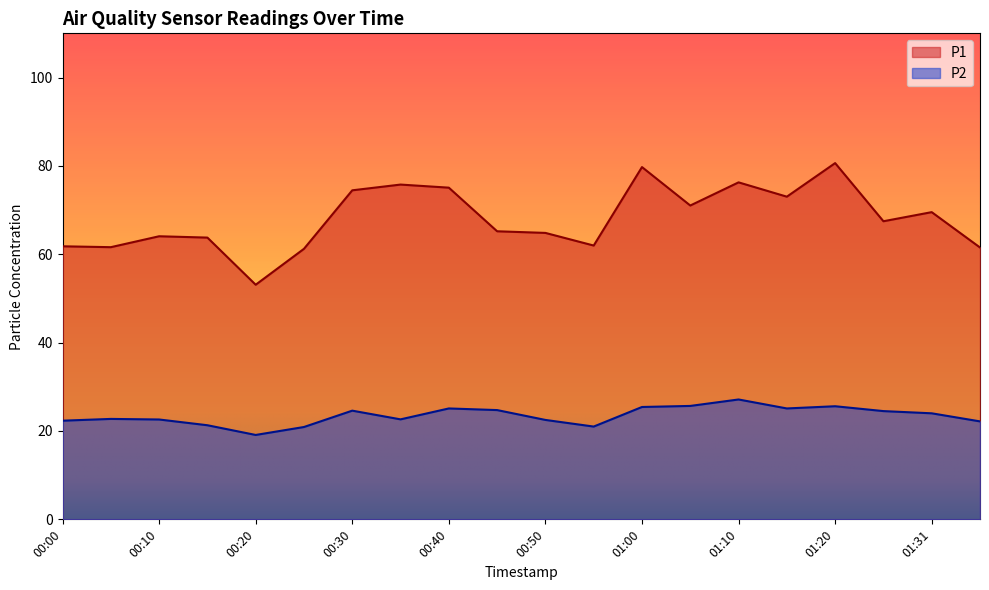

True or false: P2 and P1 cross at least once.

False